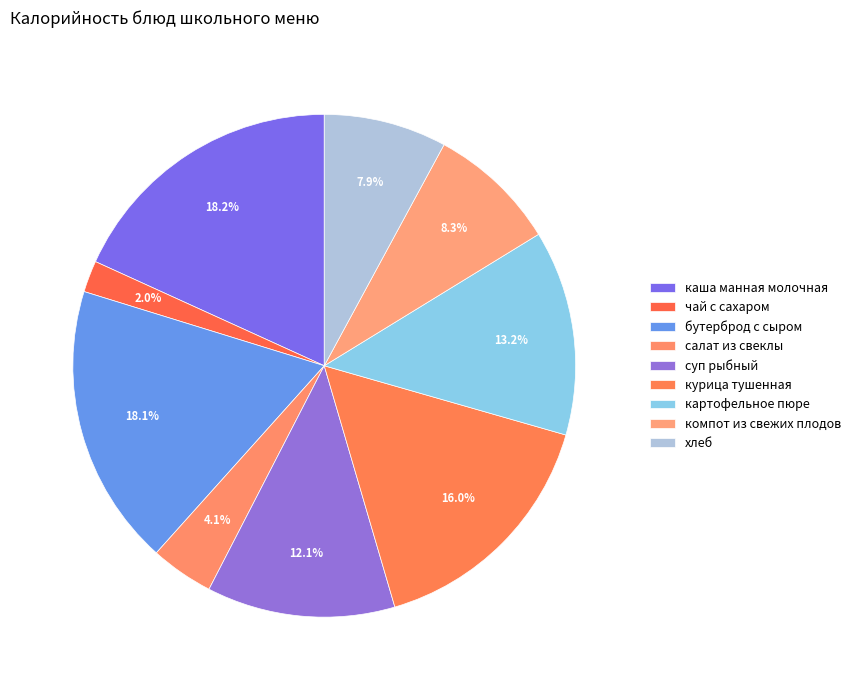

What percentage is the суп рыбный slice, to the nearest percent?

12%